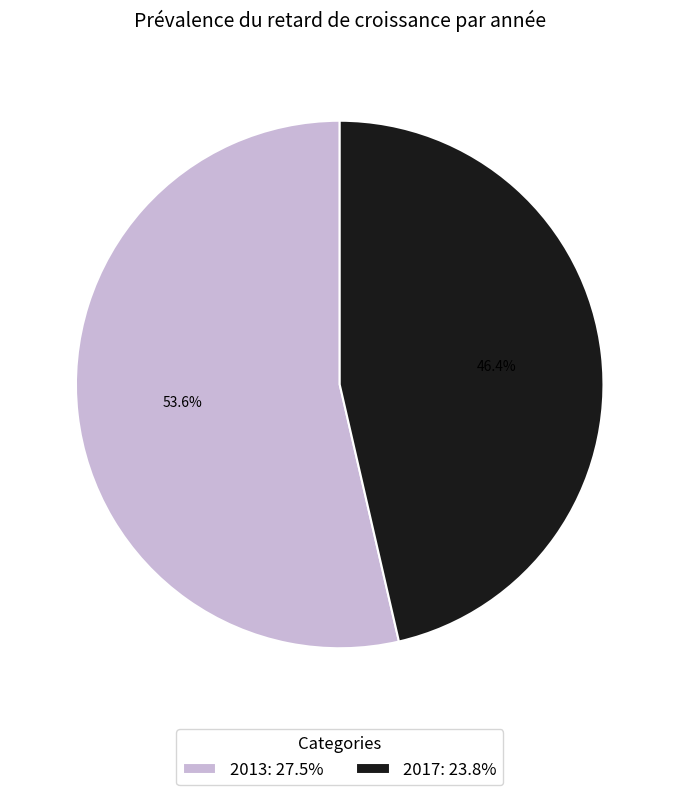

True or false: 2013 accounts for 54% of the total.

True